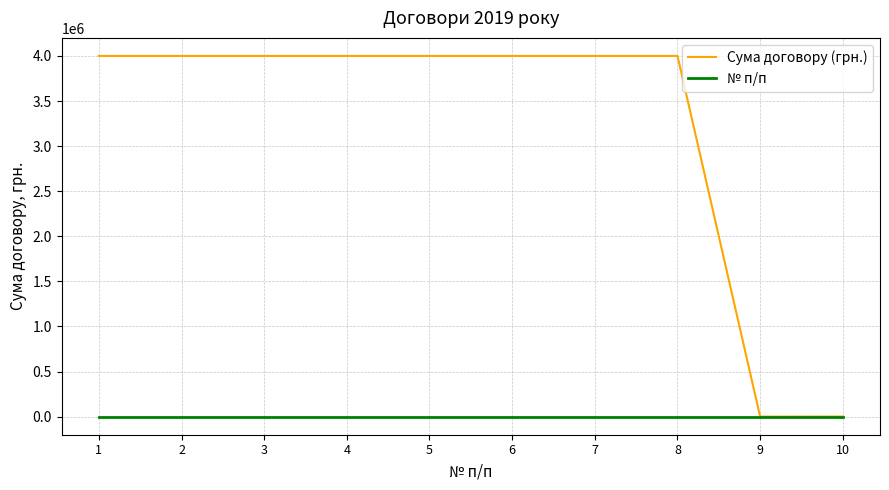

Does the chart have visible grid lines?

Yes